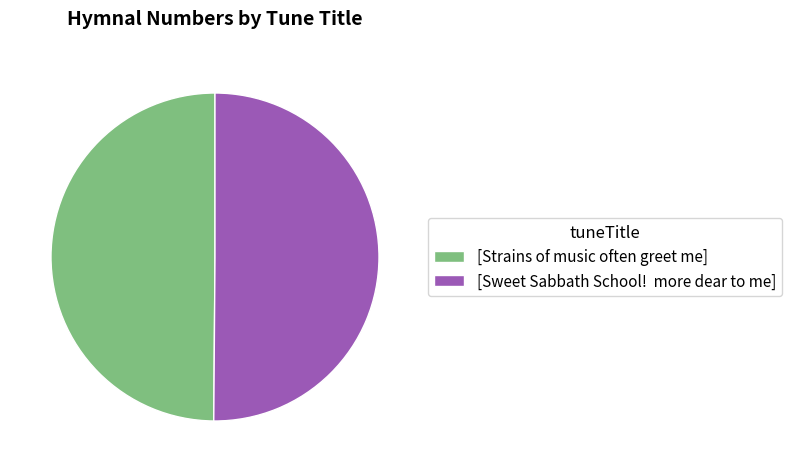

Approximately how many times larger is the value at [Sweet Sabbath School! more dear to me] compared to [Strains of music often greet me]?

1.0